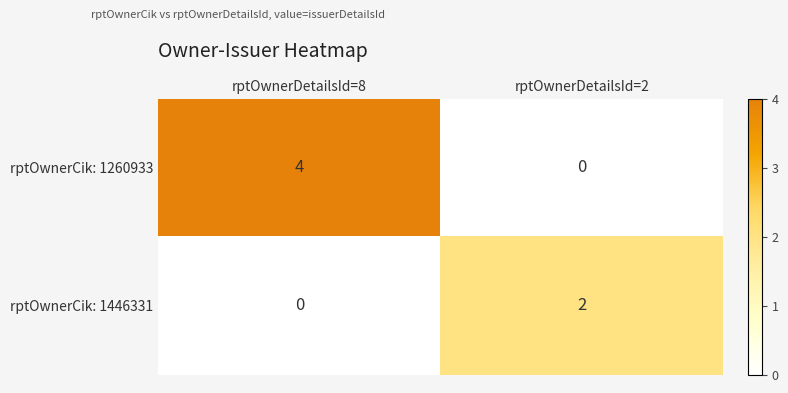

What is the spread (max minus min) of values at rptOwnerDetailsId=8?

4